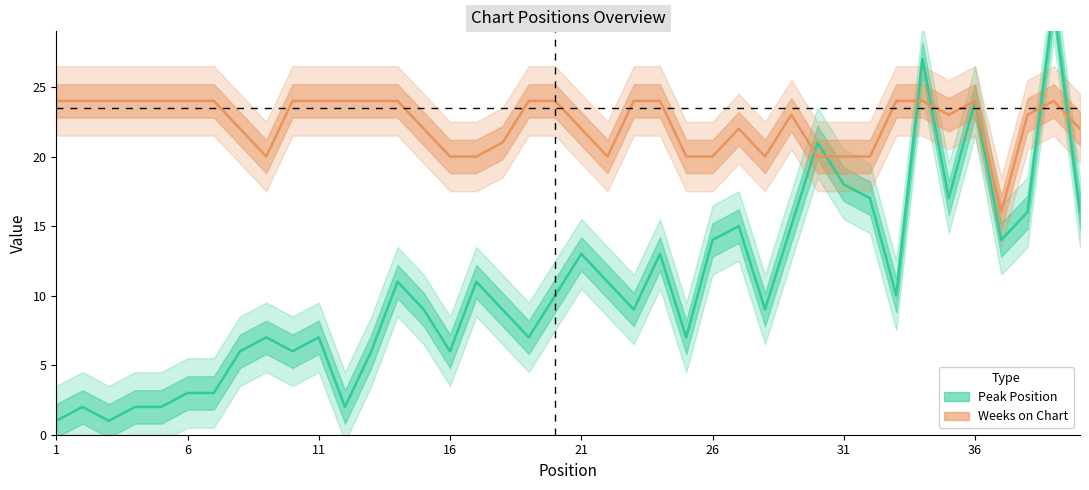

Is the value of Peak Position at 18 greater than the value of Weeks on Chart at 33?

No